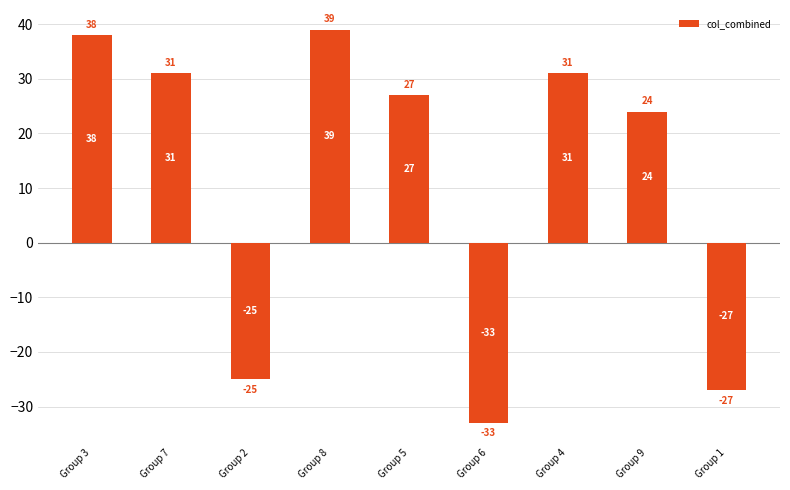

What is the value of the 6th bar from the left?

-33